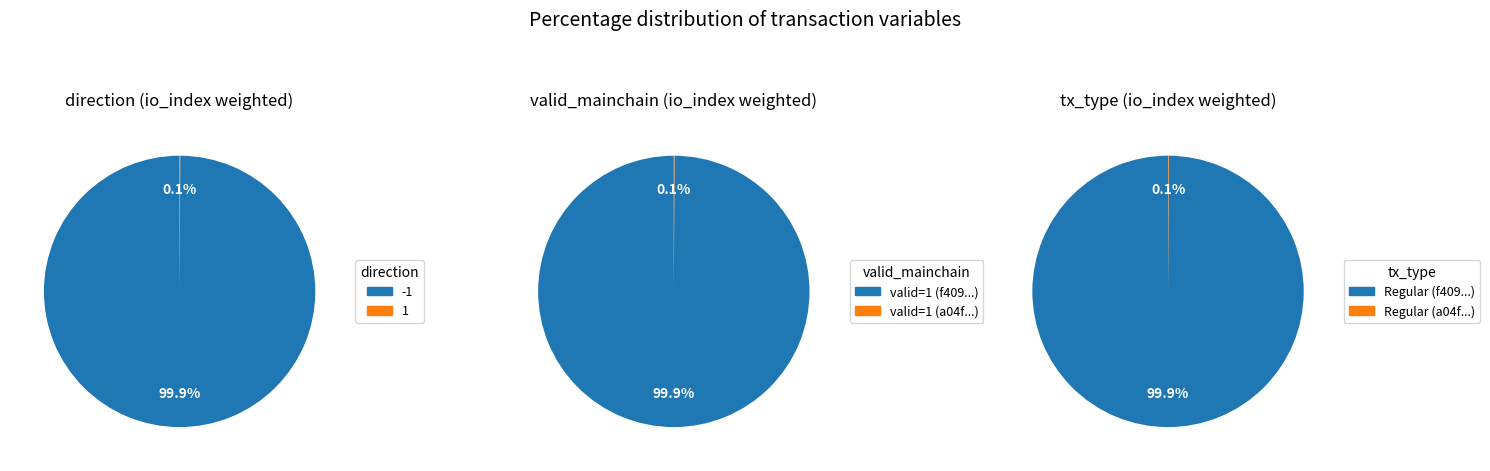

Between direction and valid_mainchain, which is larger?

direction